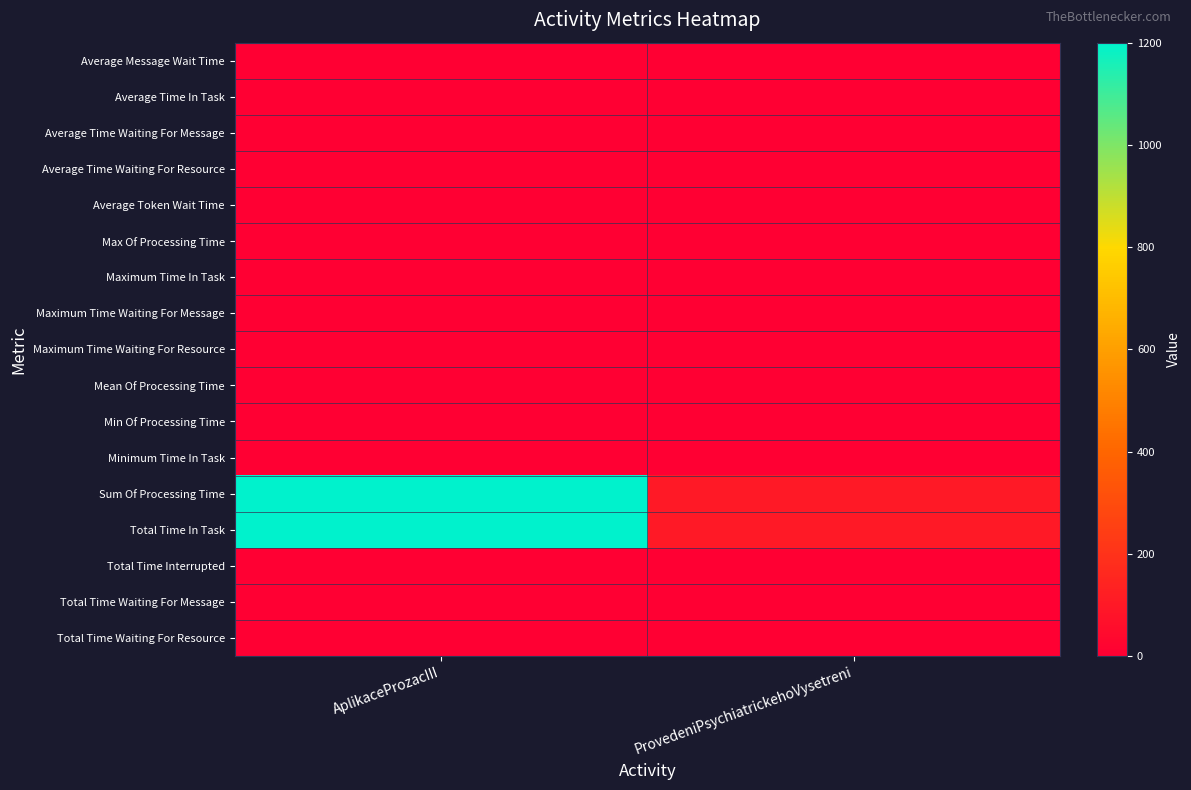

What is the difference between the highest and lowest values at AplikaceProzacIII?

1200